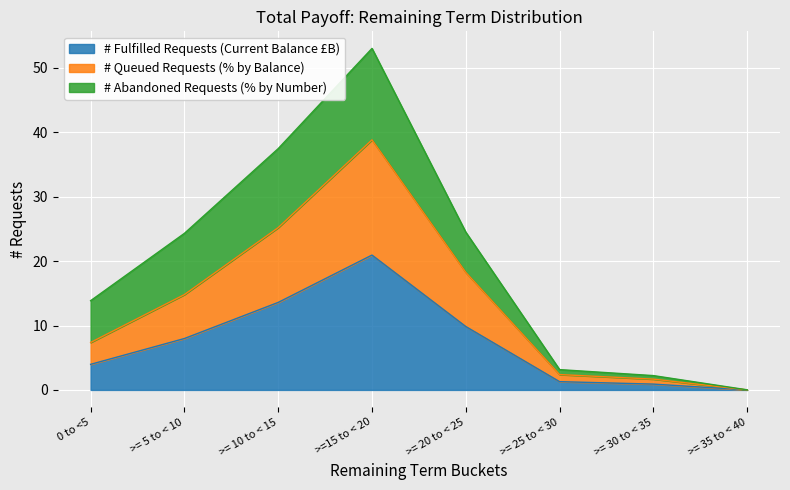

What is the label of the 5th point from the right?

>=15 to < 20